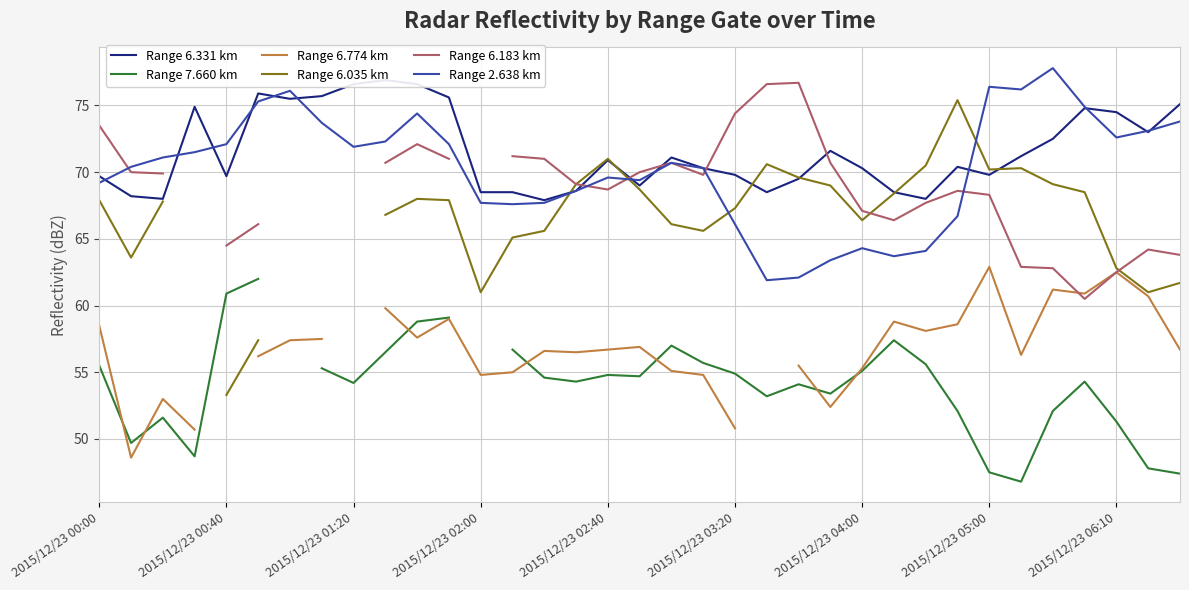

Where does the Range 6.035 km series first go above 61?

2015/12/23 00:00